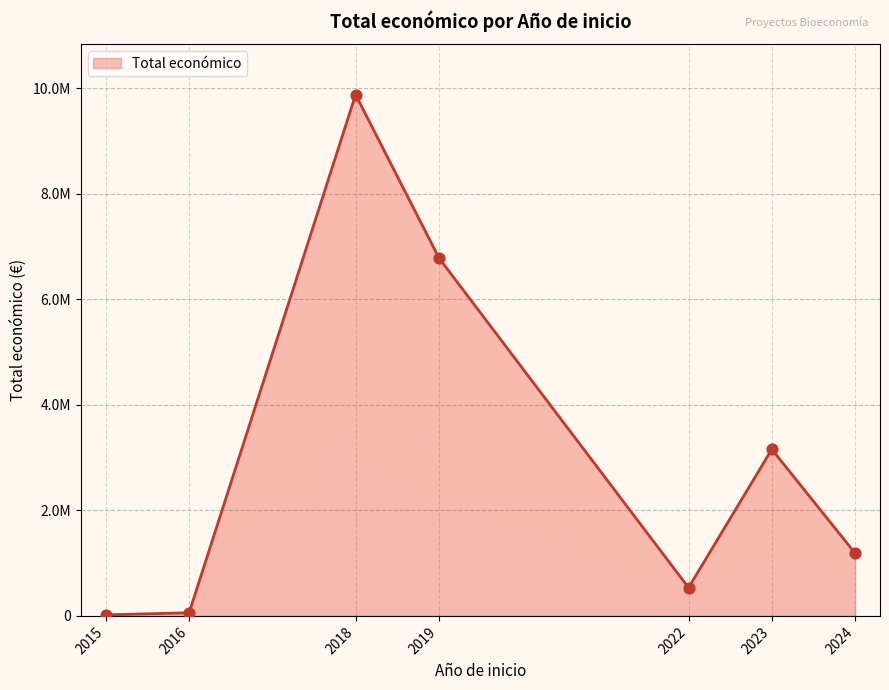

Which has a higher value, 2023 or 2023?

2023